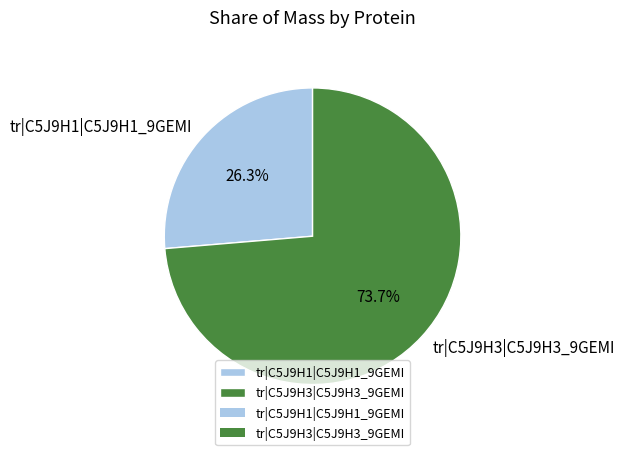

Is tr|C5J9H1|C5J9H1_9GEMI the majority of the pie?

No